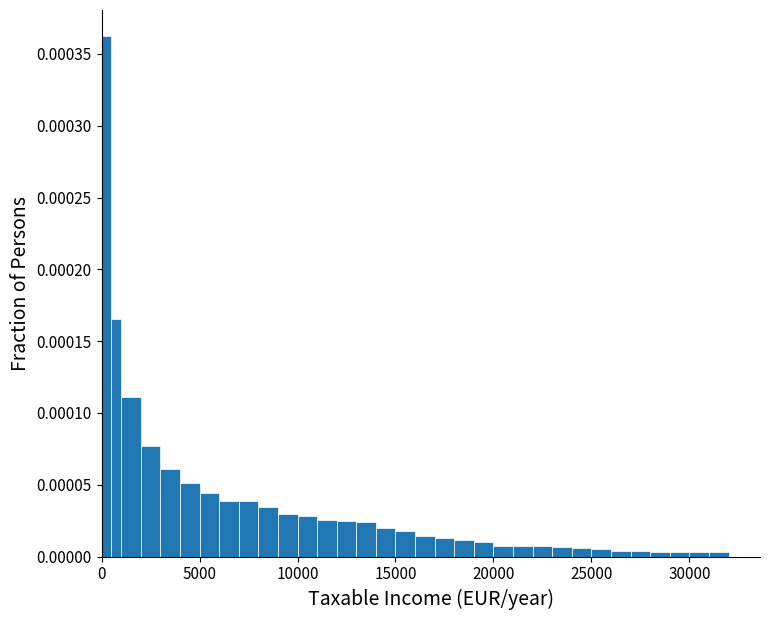

Read against the x-axis, roughly where is the centre of the tallest bar?

500